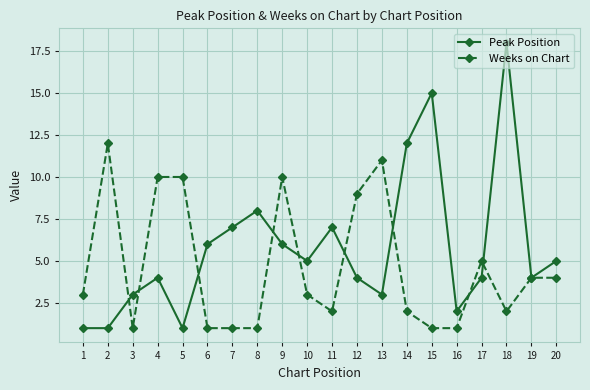

Is the value of Weeks on Chart at 11 greater than the value of Peak Position at 20?

No